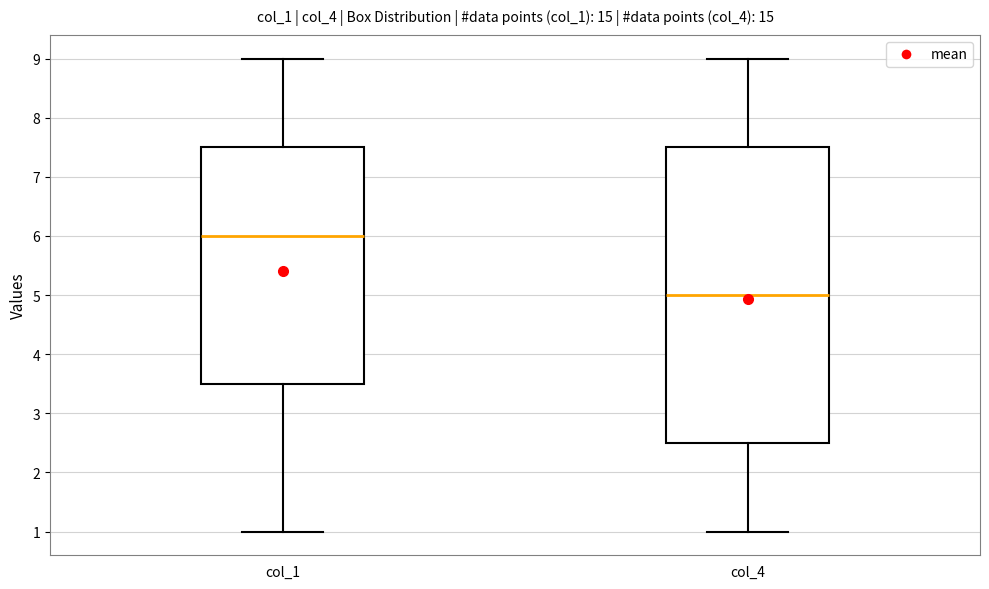

Which box is the tallest, from its lower edge to its upper edge?

col_4